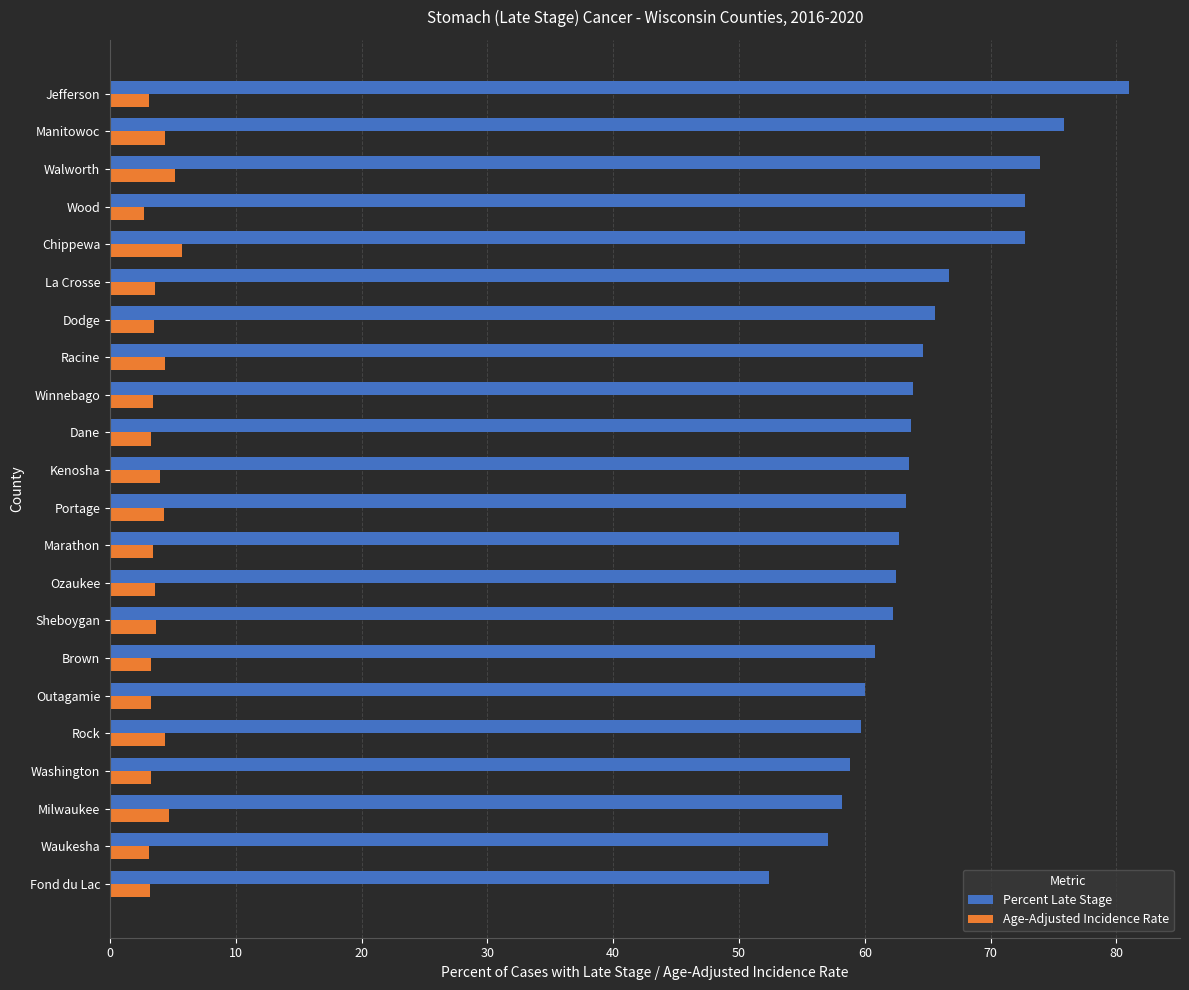

Read the Percent Late Stage value at Milwaukee.

58.2